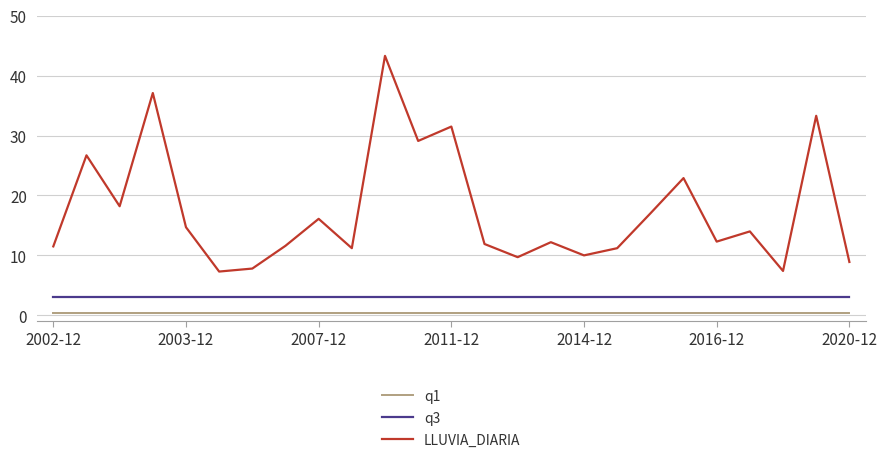

What is the difference between the maximum and minimum values in the LLUVIA_DIARIA series?

36.0